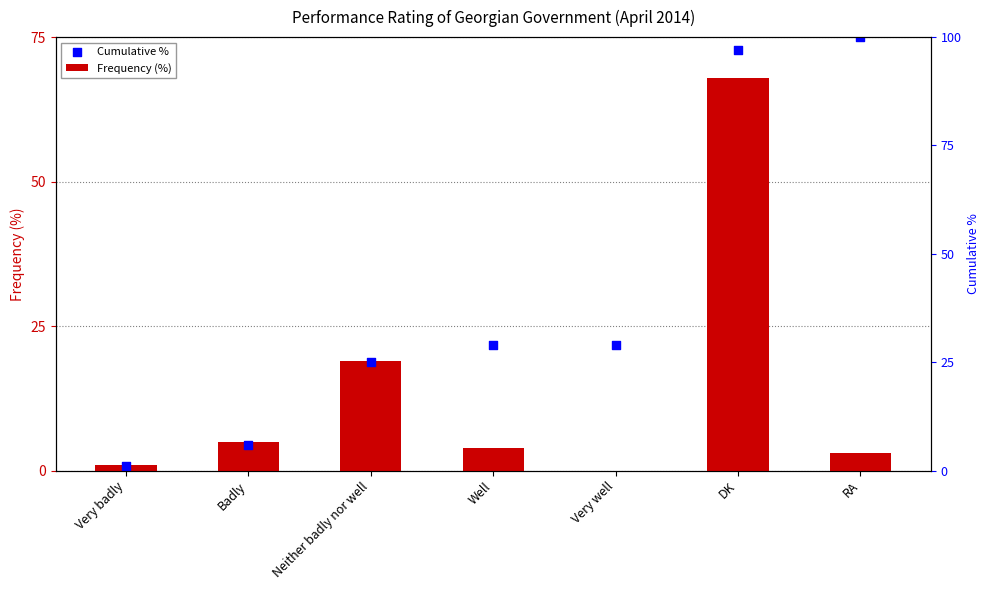

What are all the series names shown in the legend?

Frequency (%), Cumulative %